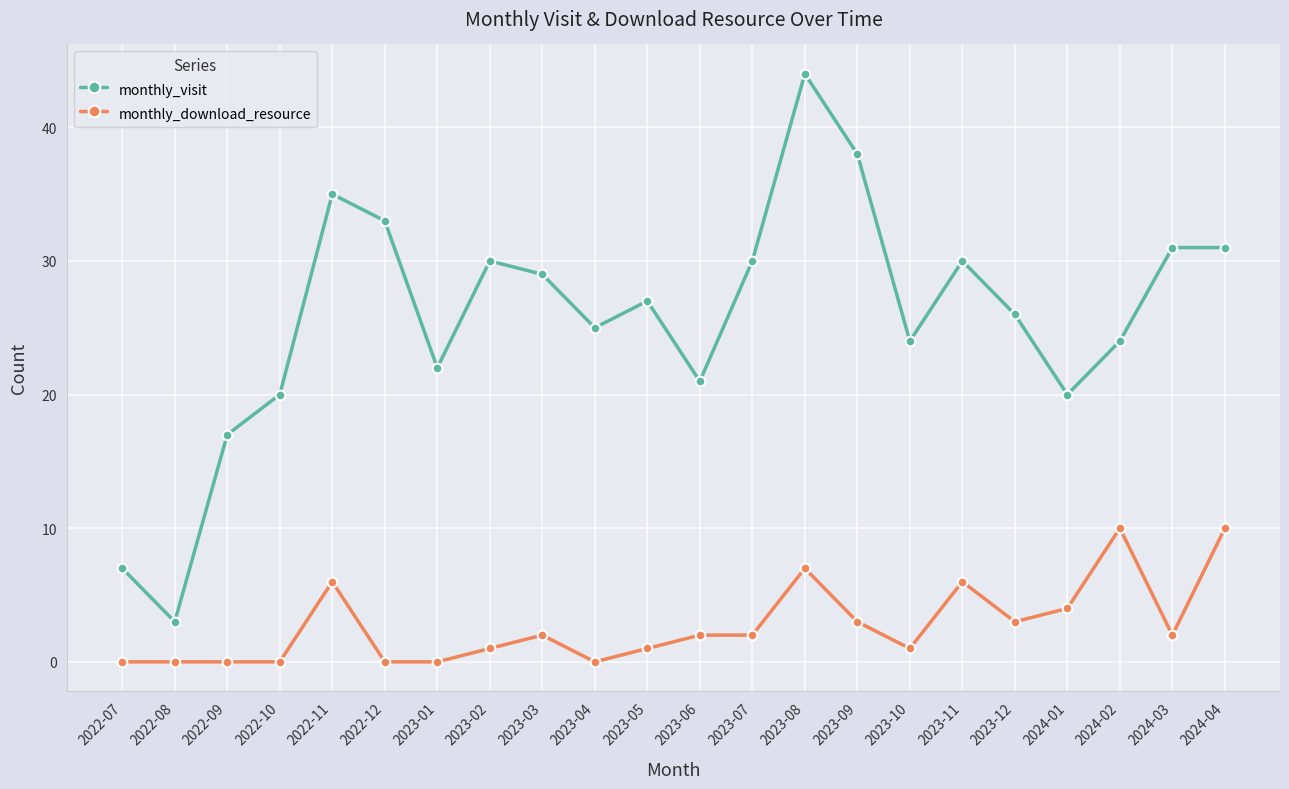

True or false: monthly_download_resource and monthly_visit intersect in this chart.

False